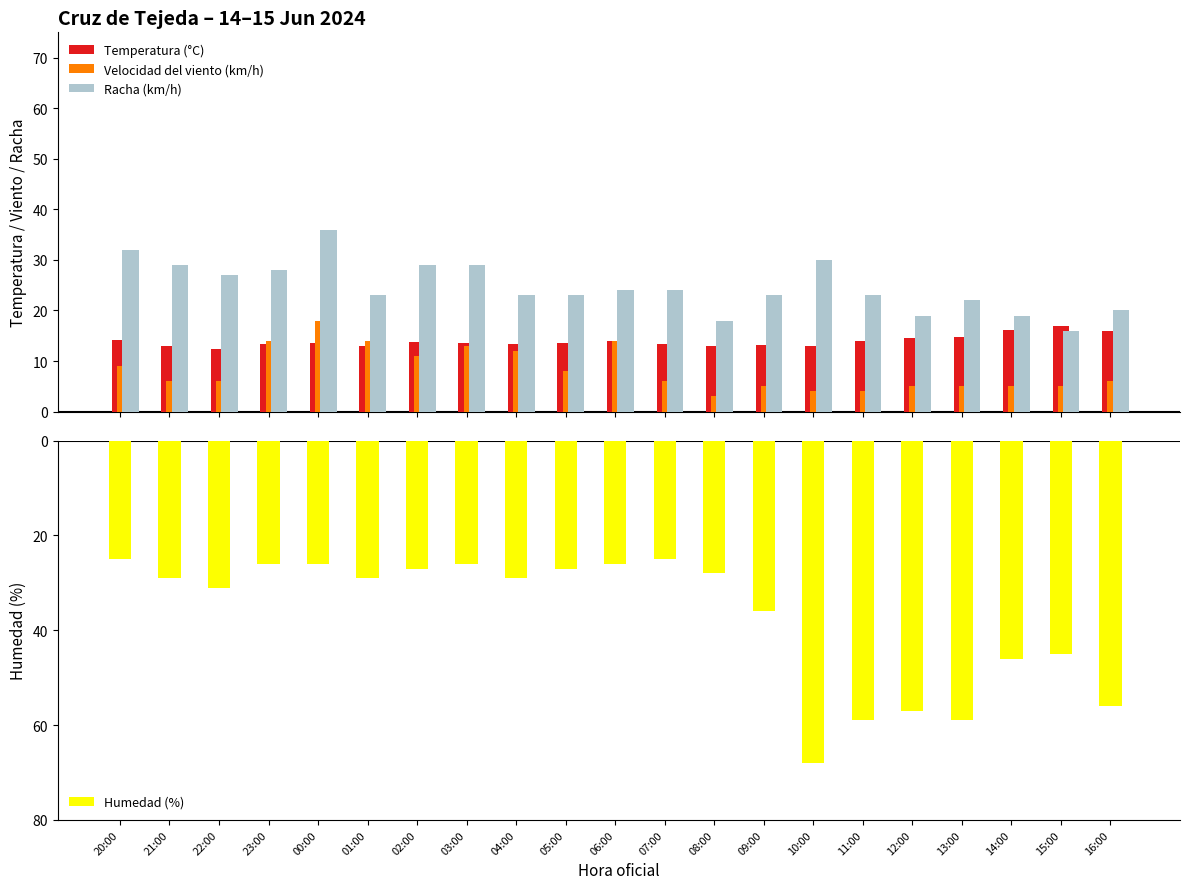

What is the label of the 17th bar from the right?

00:00